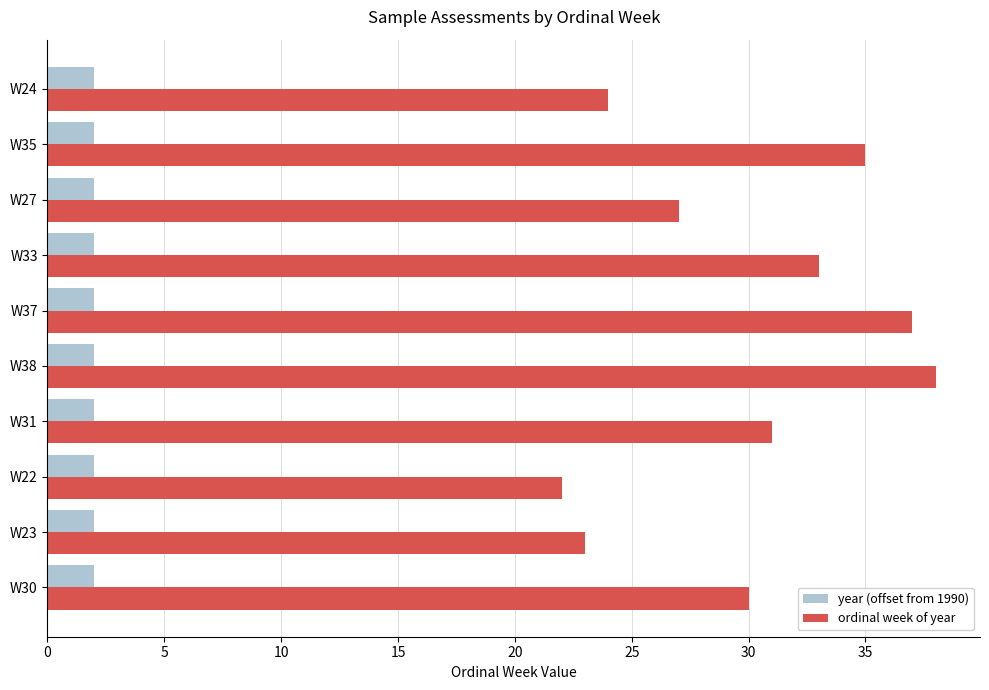

What is the sum of all ordinal week of year values?

300